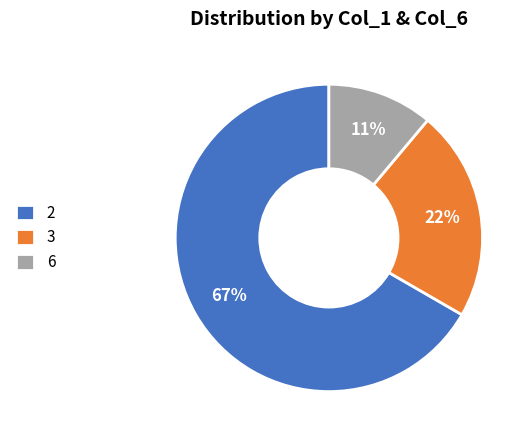

Is the sum of 3 and 6 greater than half?

No